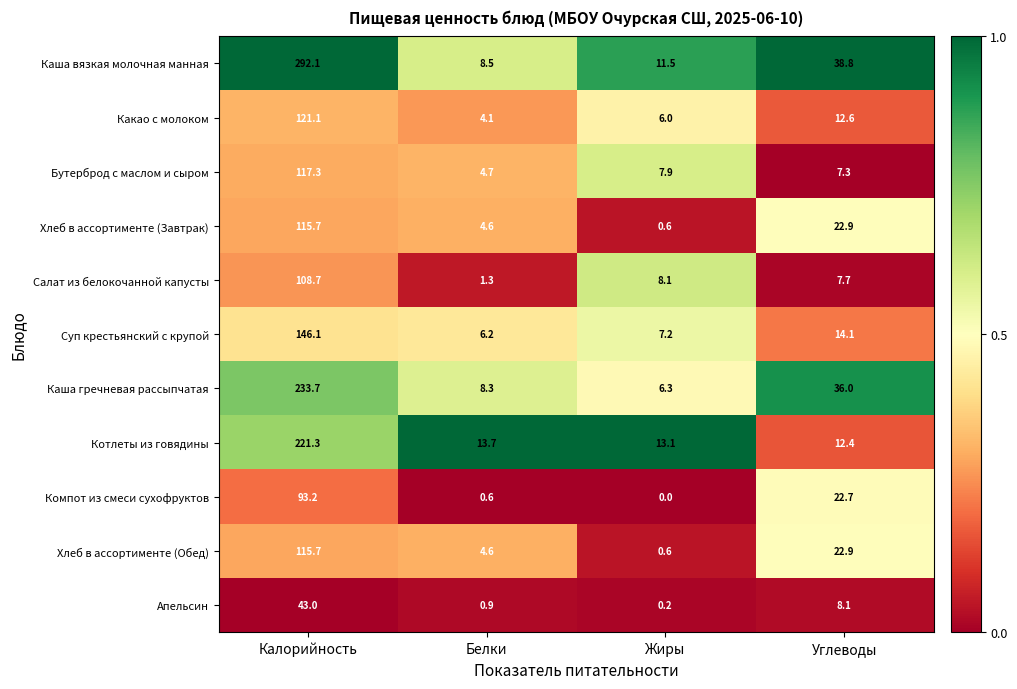

At which category is the sum across all series the highest?

Калорийность